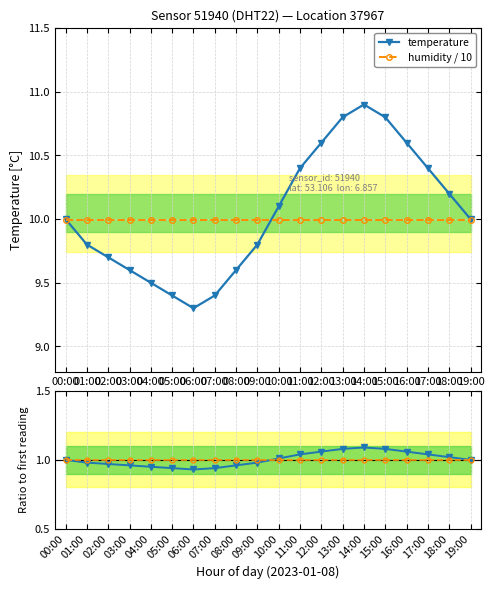

How many lines are shown in the chart?

2